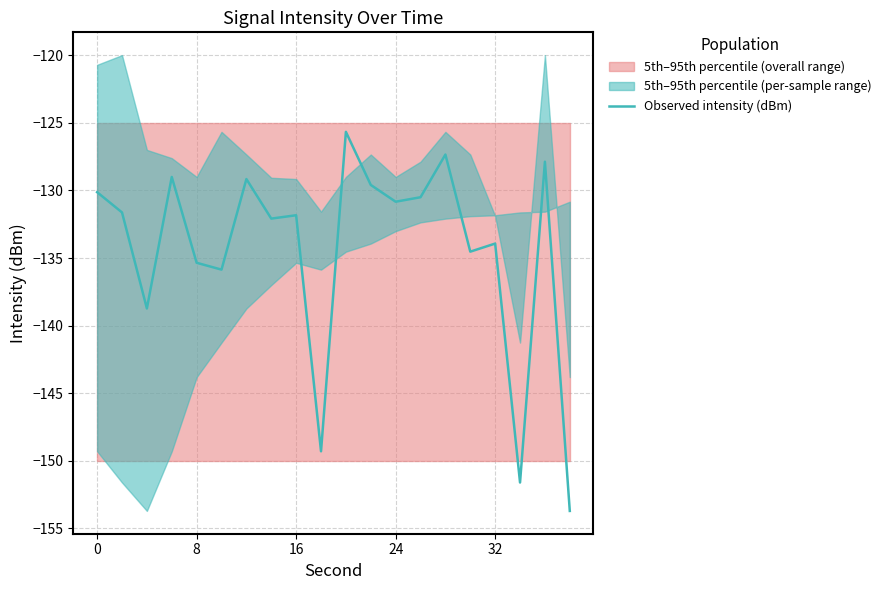

True or false: the data has more than 1 interior local peaks.

True